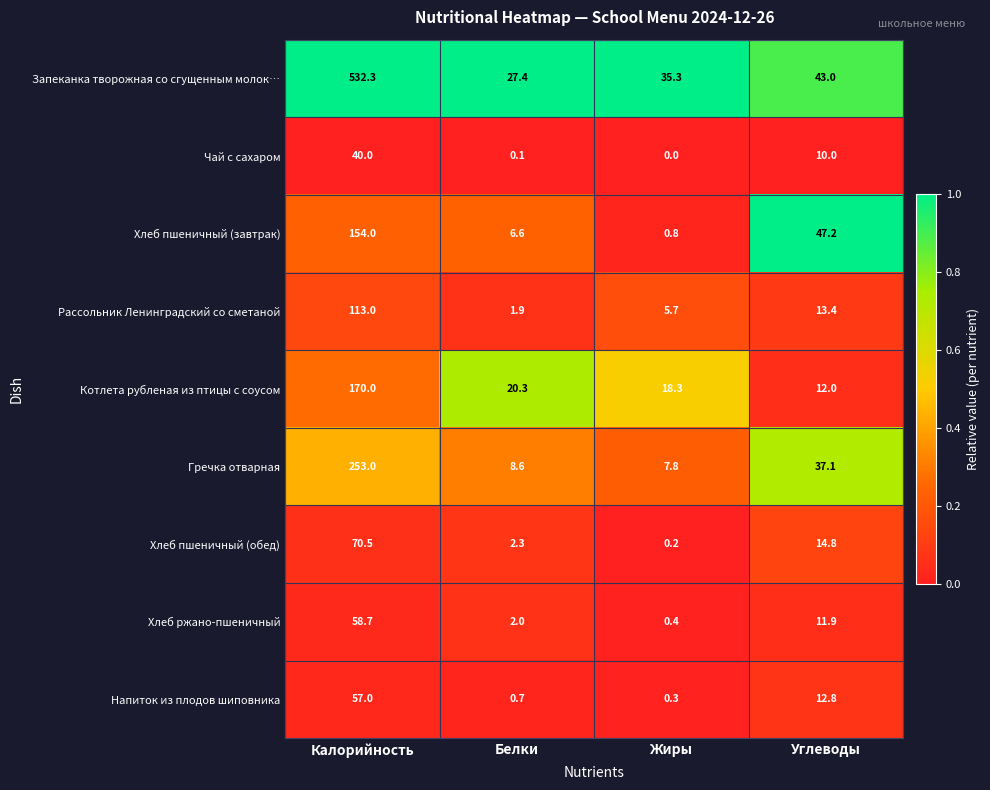

The value of Гречка отварная at Калорийность is 334.9. True or false?

False